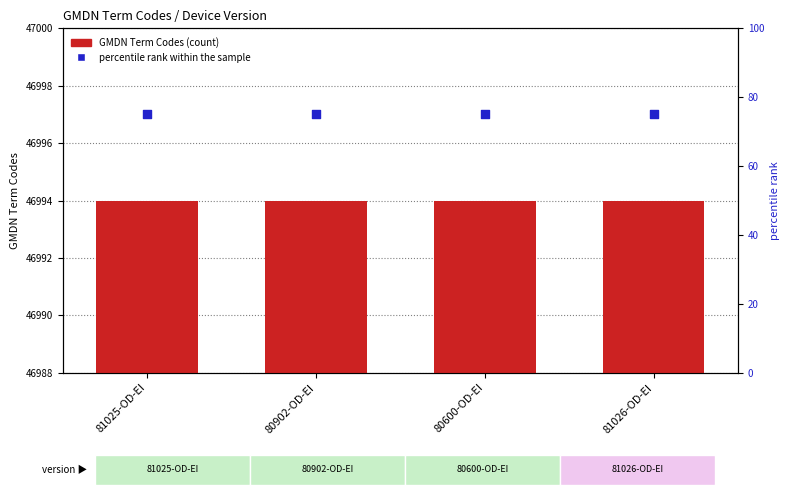

At how many categories does at least one series exceed 41603?

4